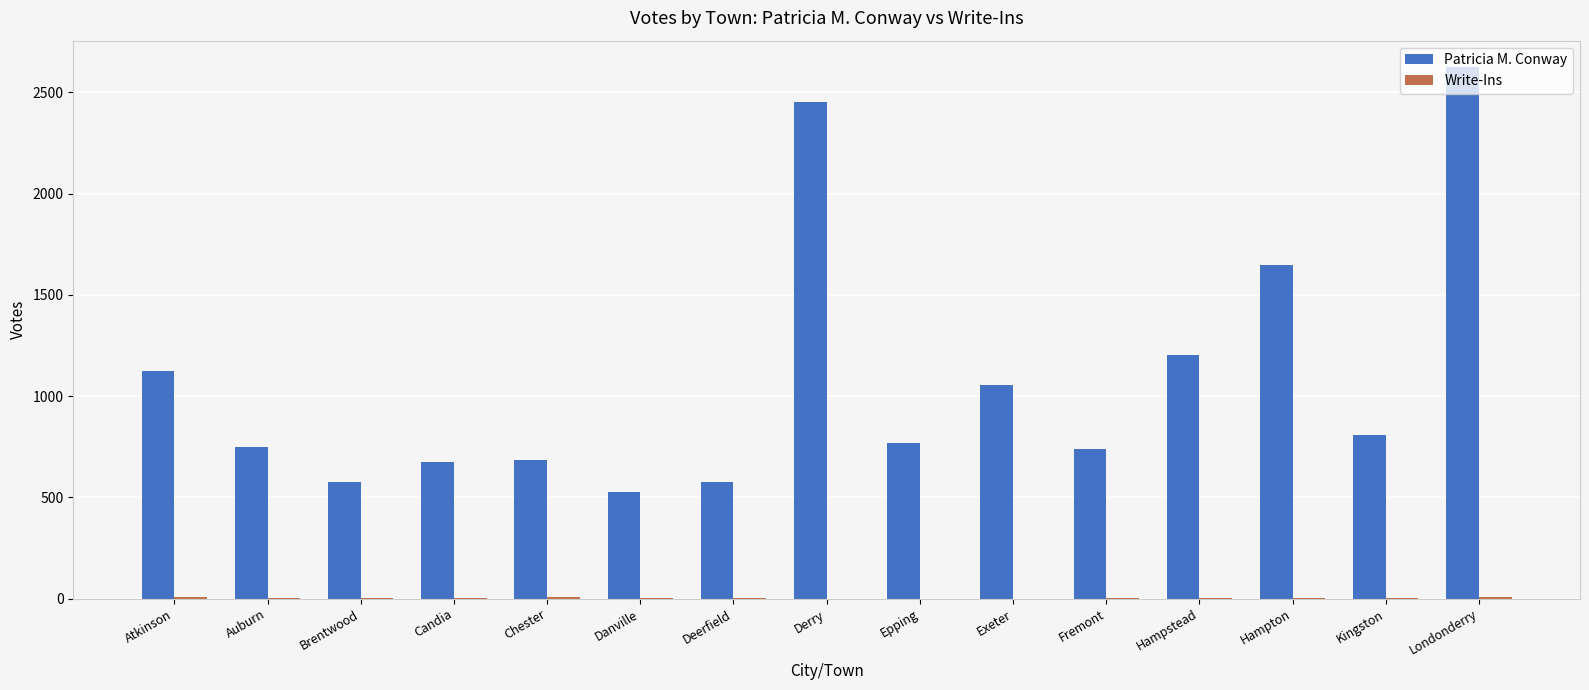

What is the greatest value displayed?

2624